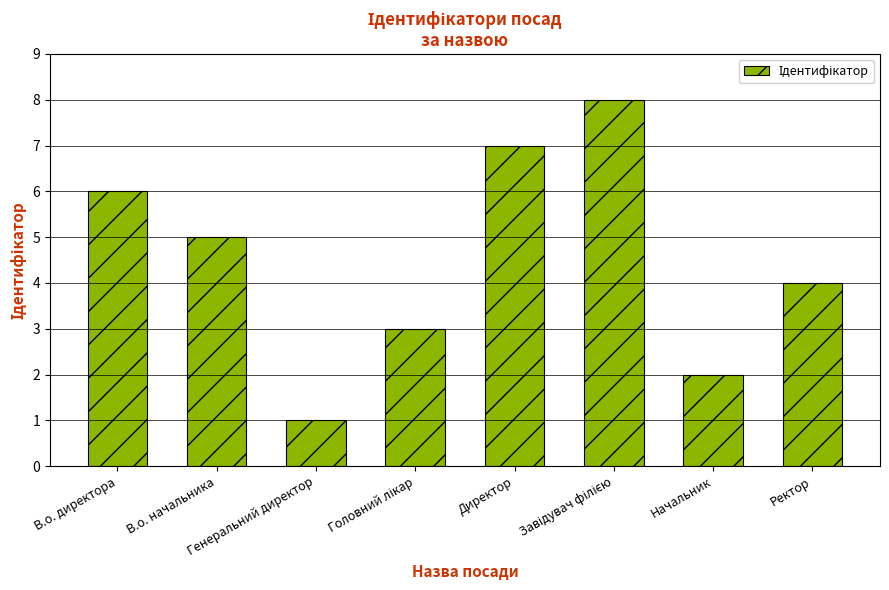

Where is the data nearest to the value 4?

Ректор